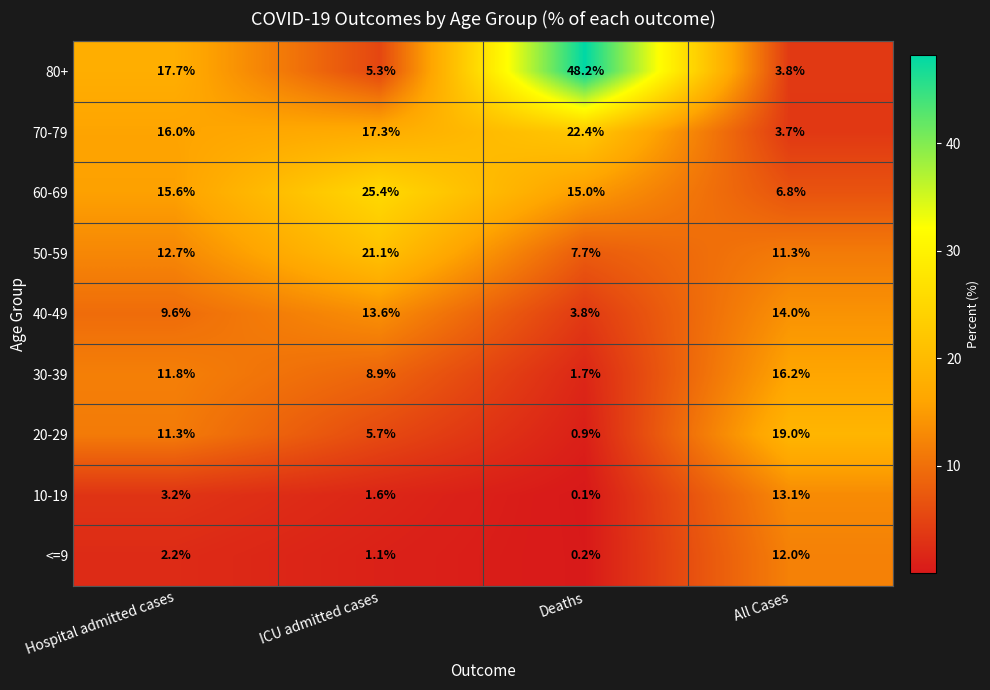

True or false: 80+ has a value of 17.7 at Hospital admitted cases.

True